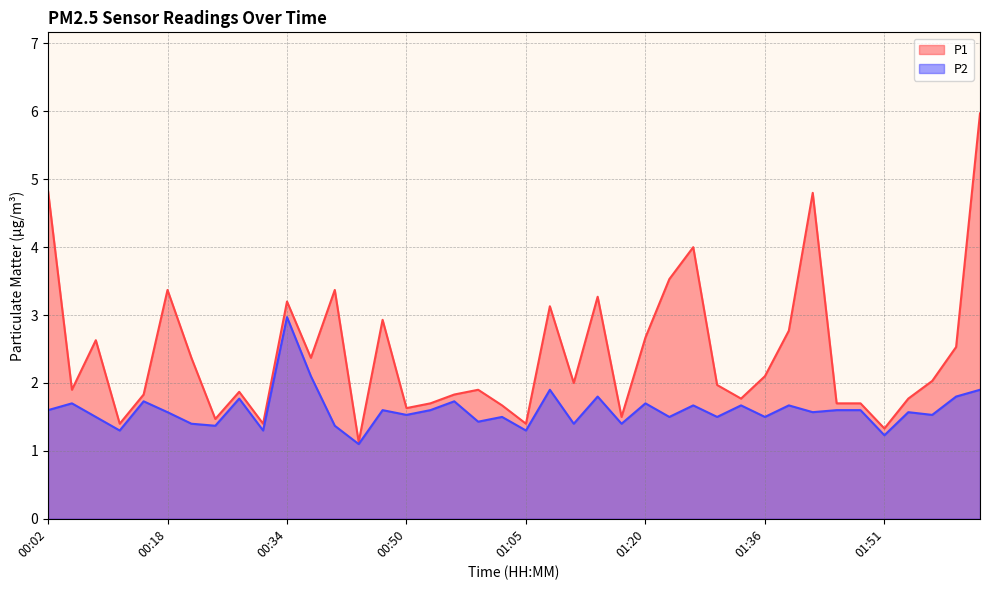

At which category does the chart reach its peak across all series?

02:03